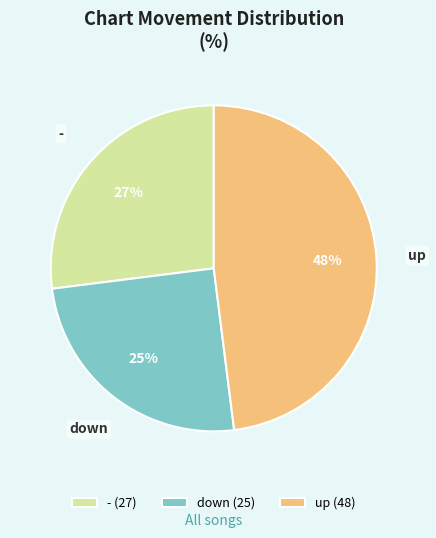

Is the sum of up and down greater than half?

Yes